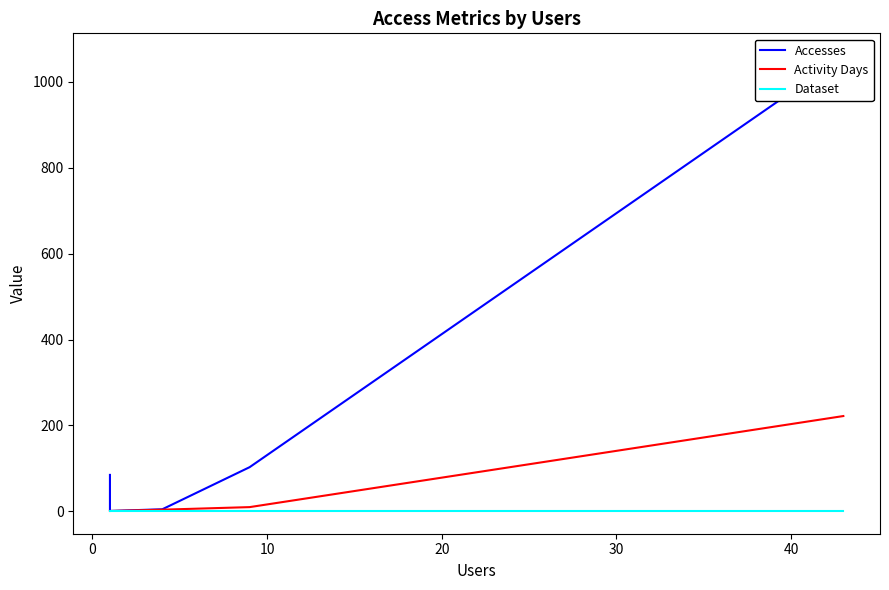

What is the difference between the second highest and second lowest values in the Activity Days series?

9